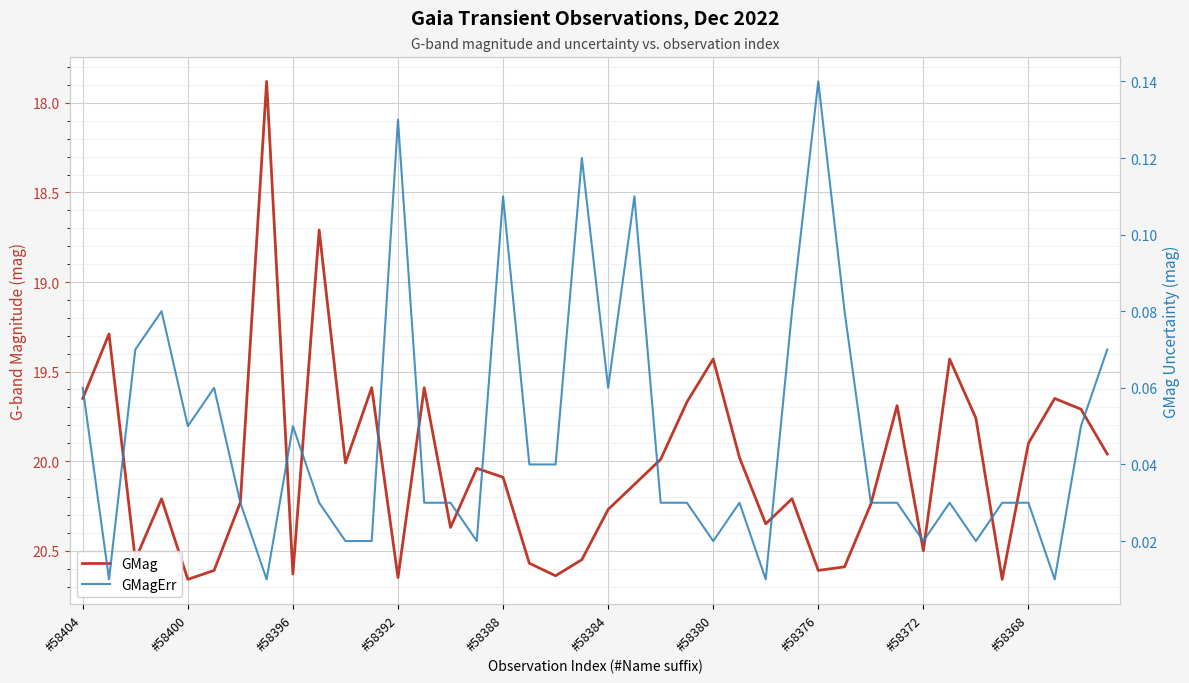

The GMagErr series shows 0.0 at 14. True or false?

True